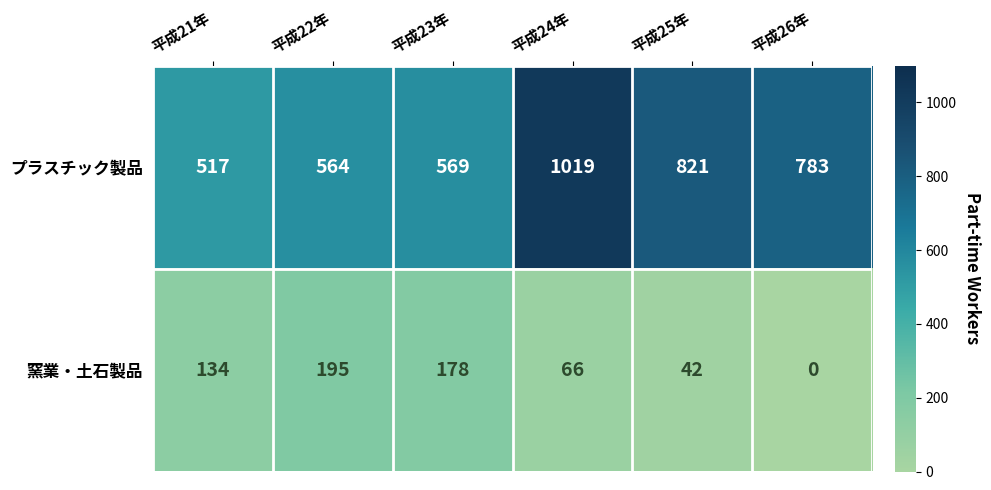

At which label does プラスチック製品 first exceed 783?

平成24年